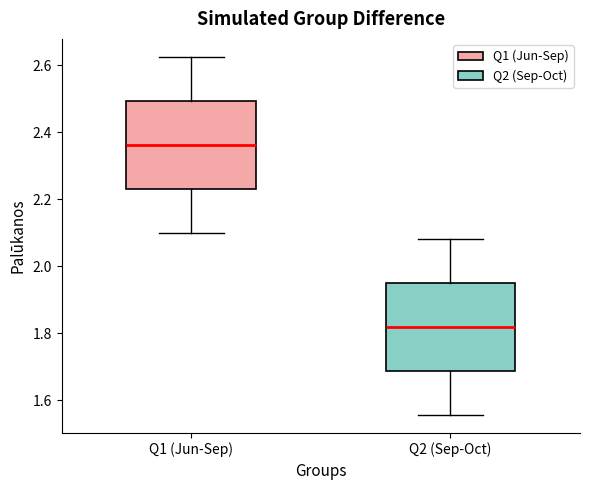

Which box has the highest median line?

Q1 (Jun-Sep)